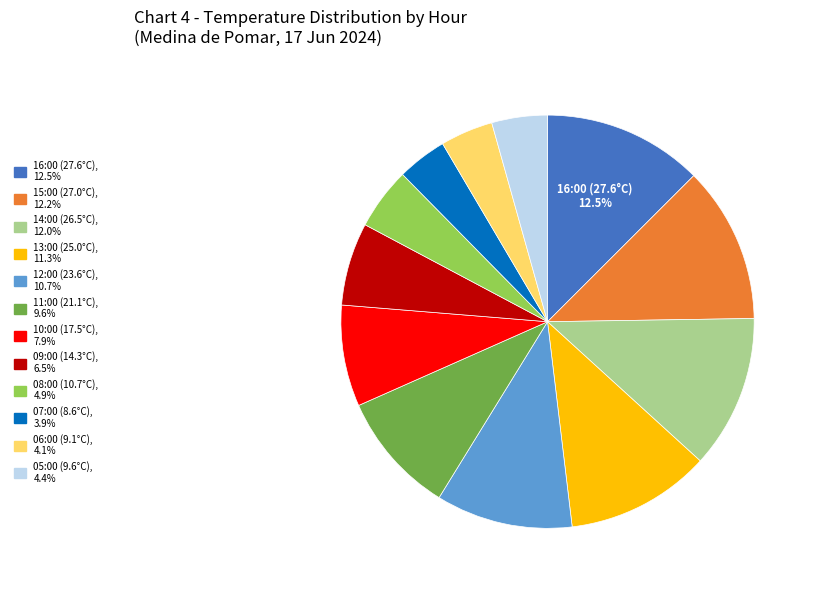

Is there a majority slice in this chart?

No